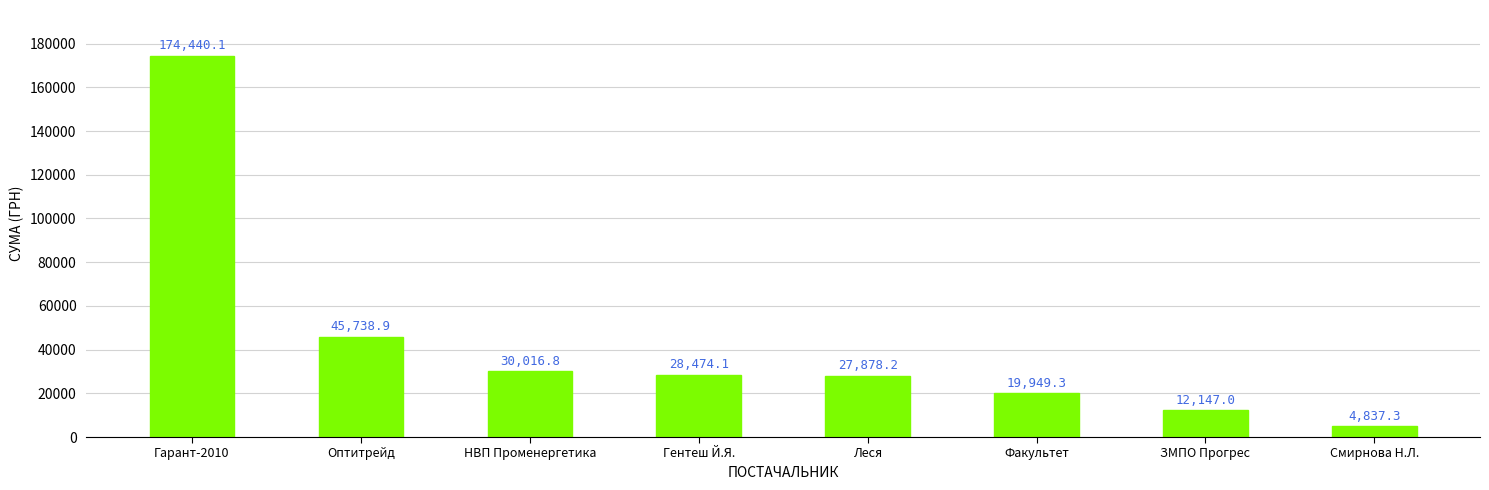

What is the sum of the values at ЗМПО Прогрес and Оптитрейд?

57885.9